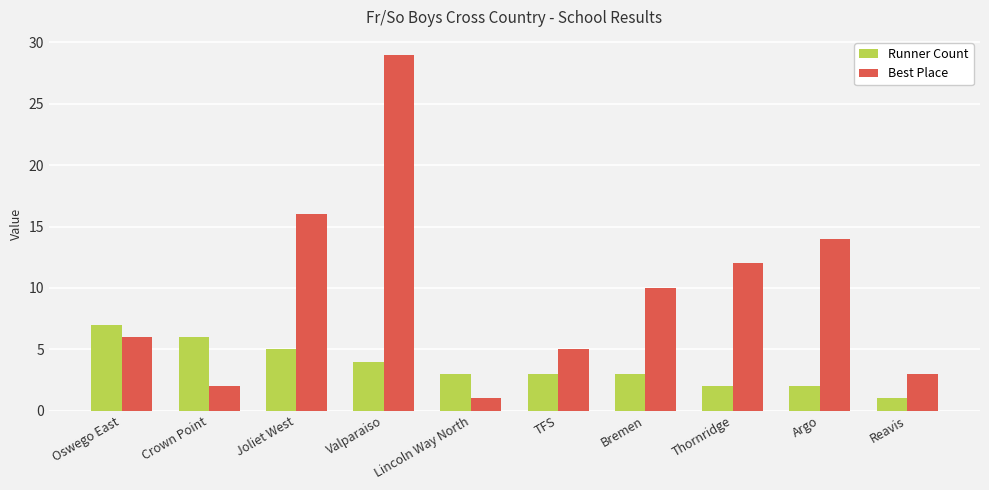

Does the chart contain any negative values?

No